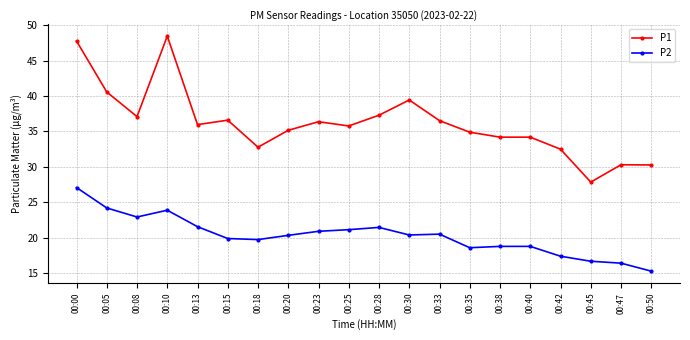

What is the smallest value displayed?

15.3